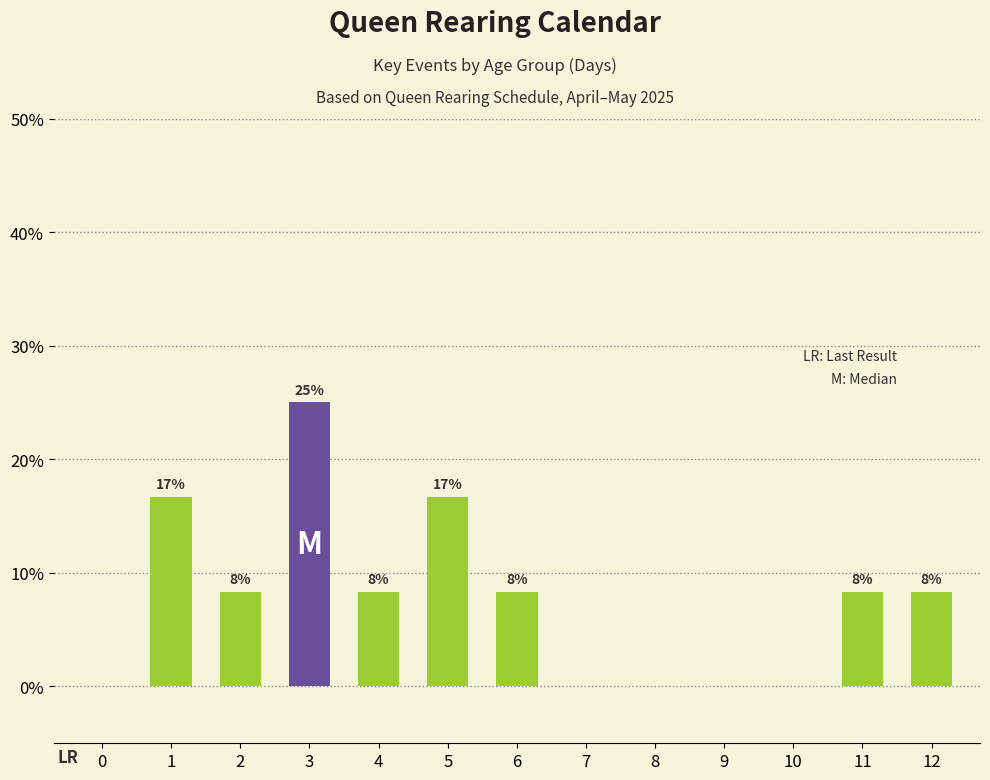

How many bars are there in total?

13